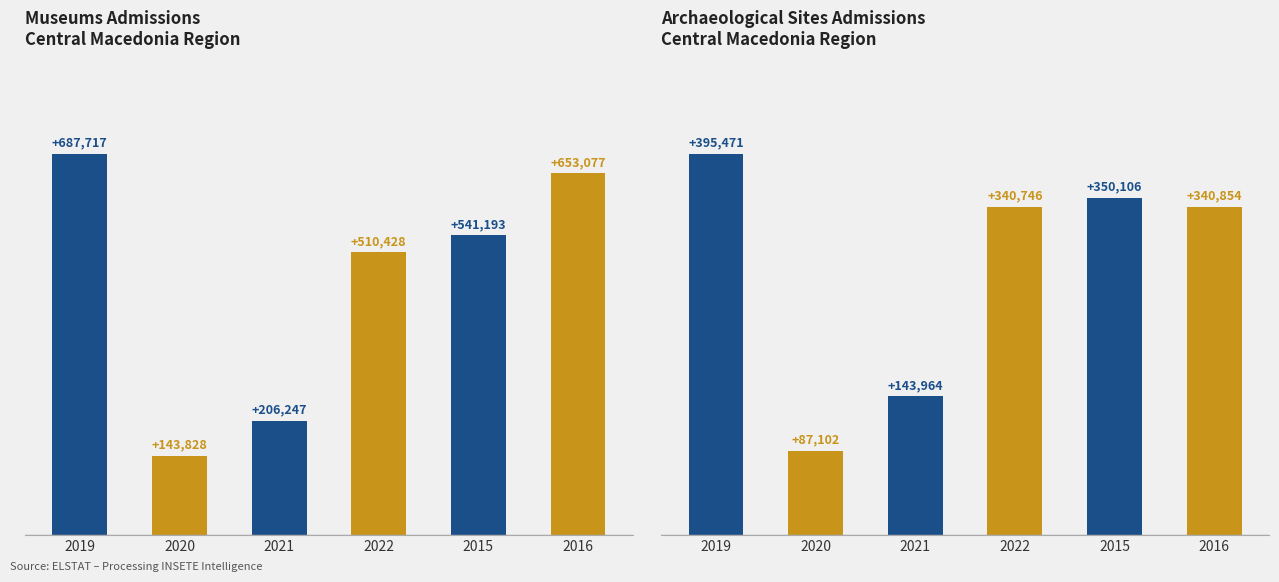

Which series has the largest range (max minus min)?

Museums